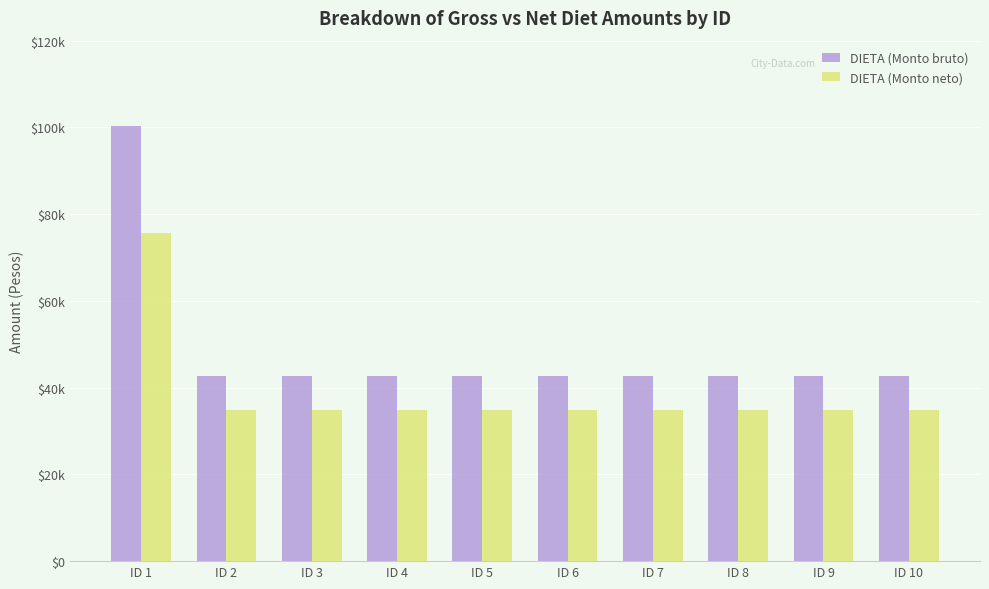

Rank the categories by DIETA (Monto bruto) value from lowest to highest.

ID 2, ID 3, ID 4, ID 5, ID 6, ID 7, ID 8, ID 9, ID 10, ID 1